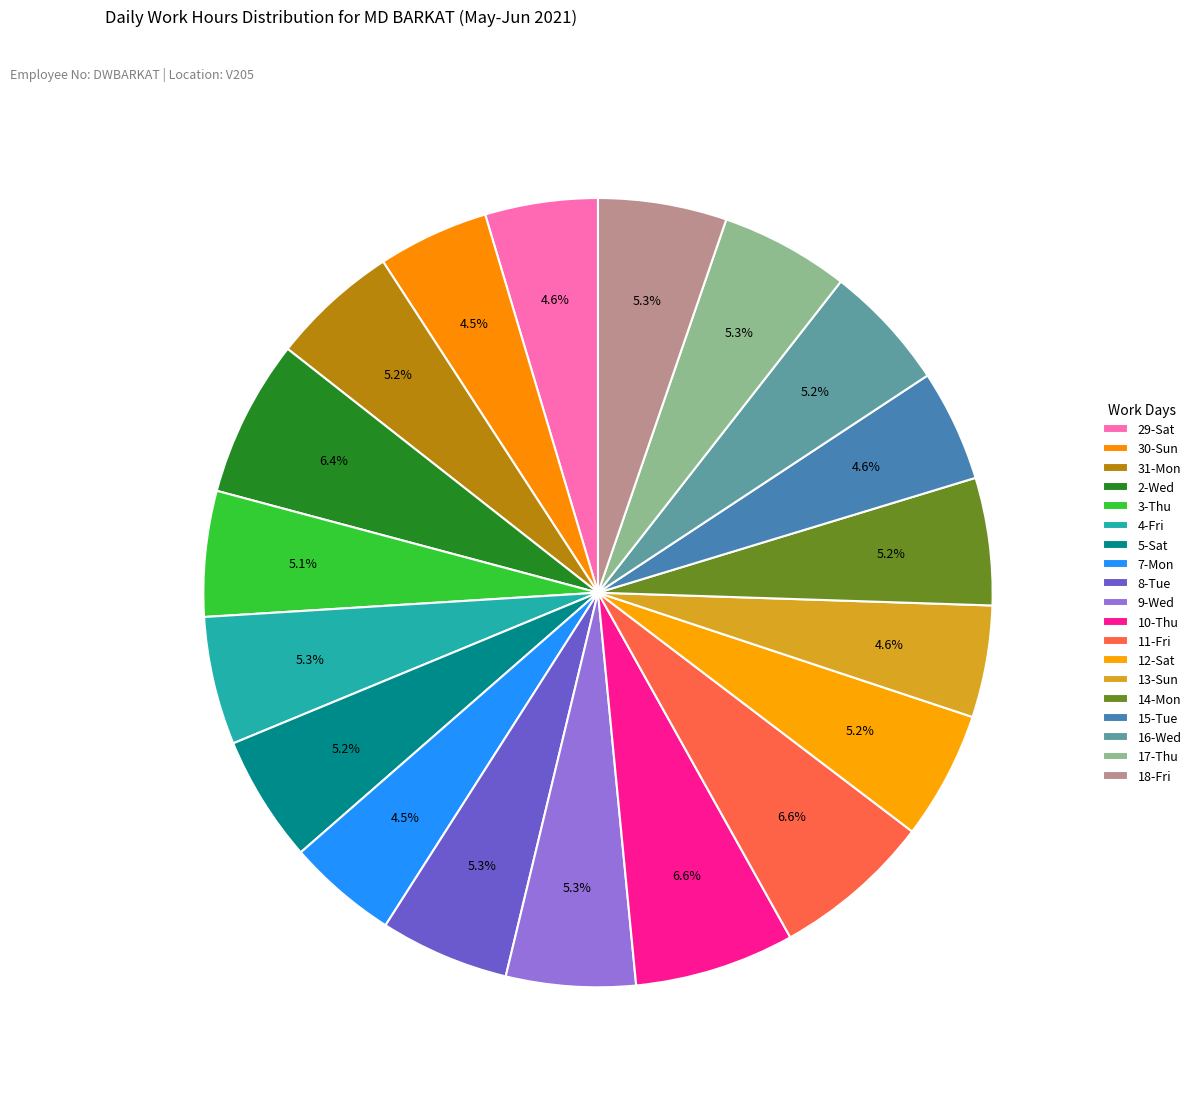

Is the sum of 5-Sat and 9-Wed greater than half?

No